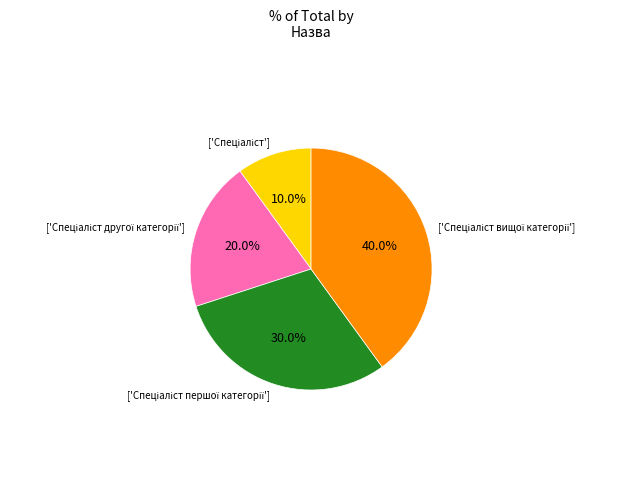

Count the number of slices in the pie.

4